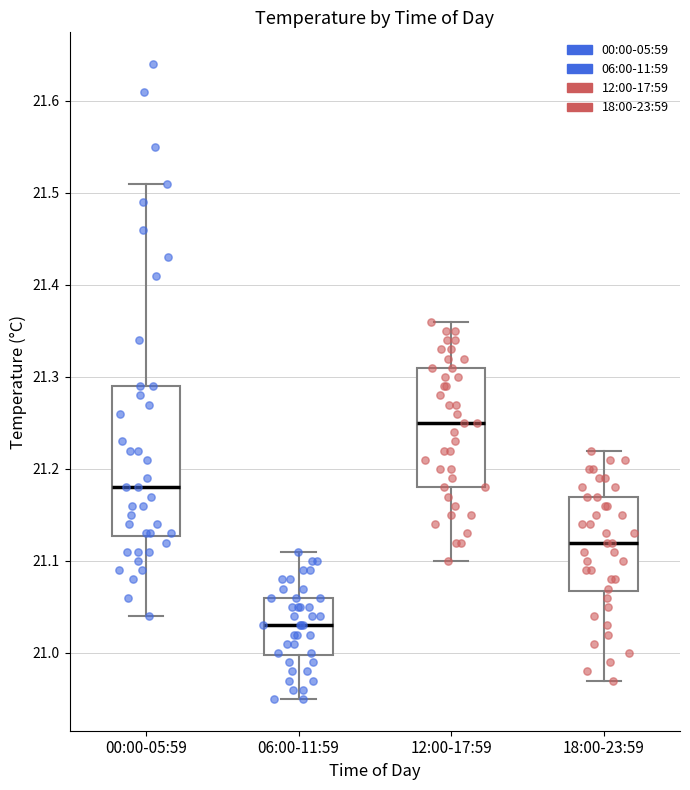

Comparing the boxes themselves (not the whiskers), which one is the tallest?

00:00-05:59